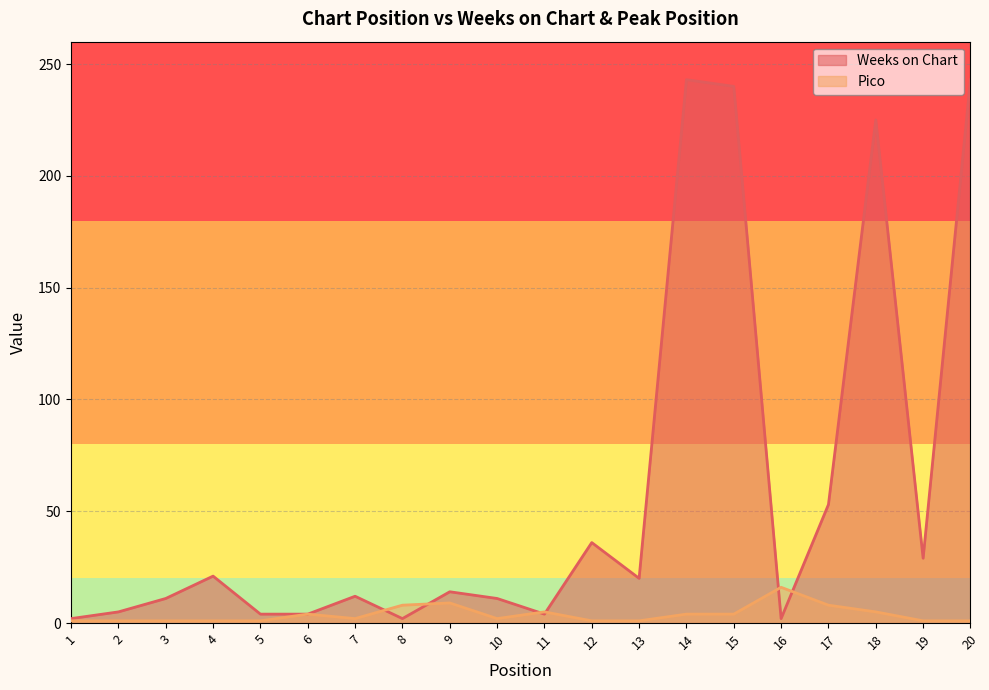

What is the sum of all Pico values?

76